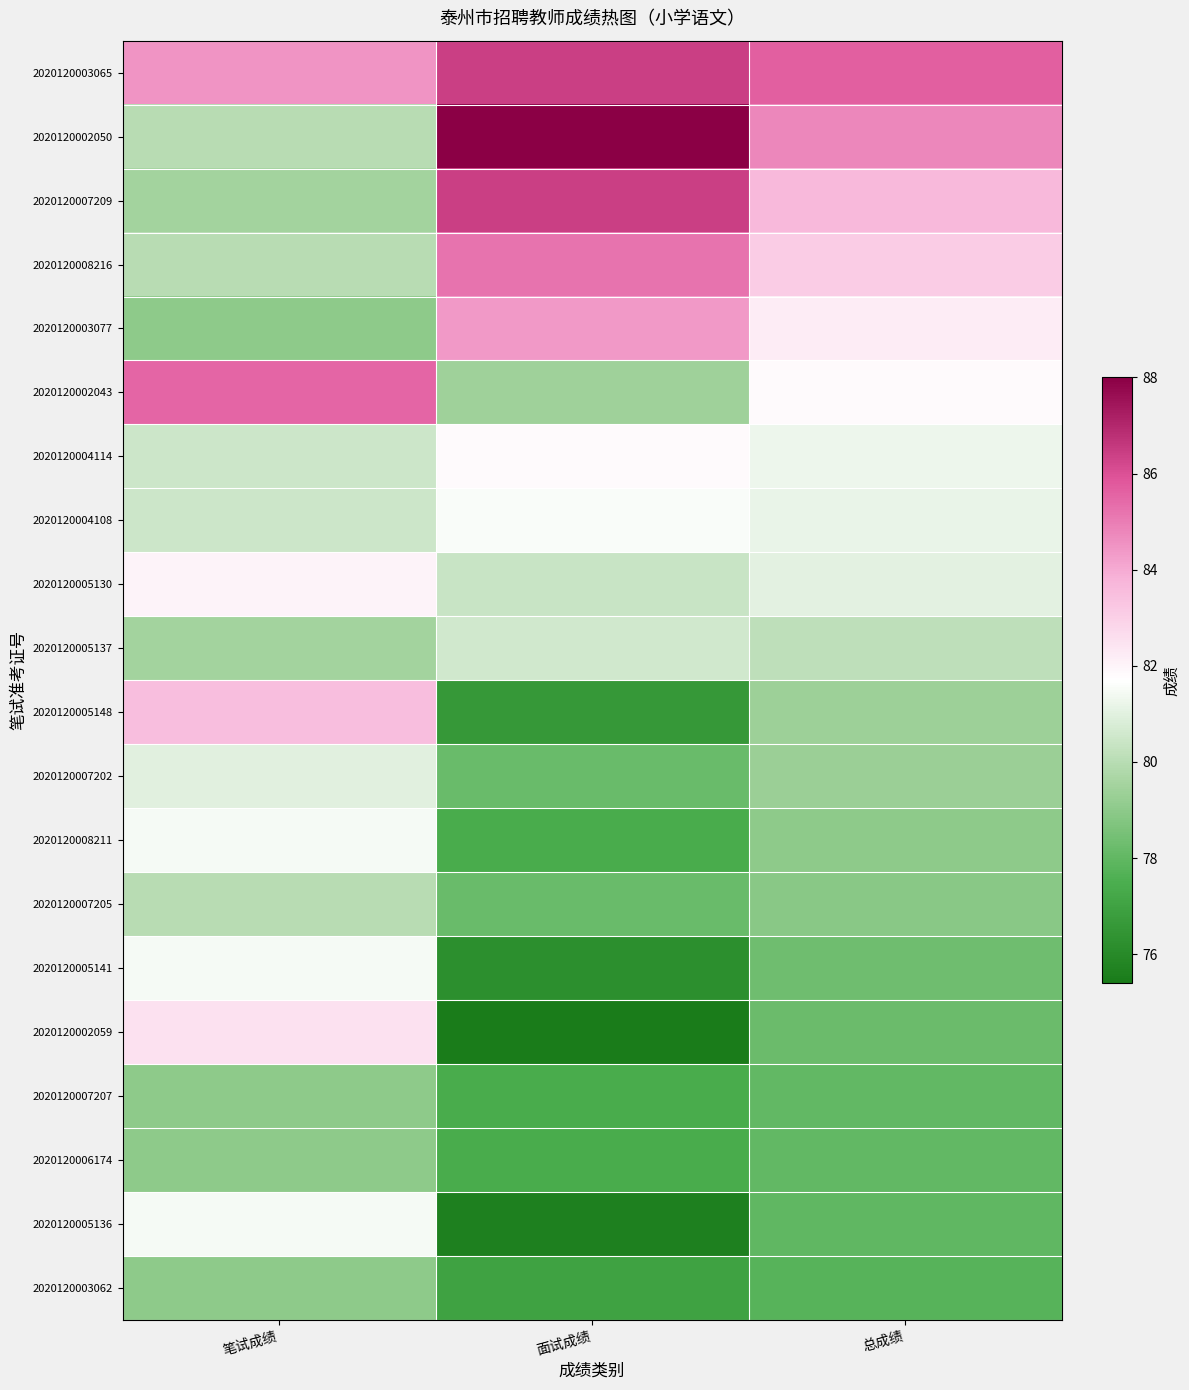

At how many categories does at least one series exceed 86?

1